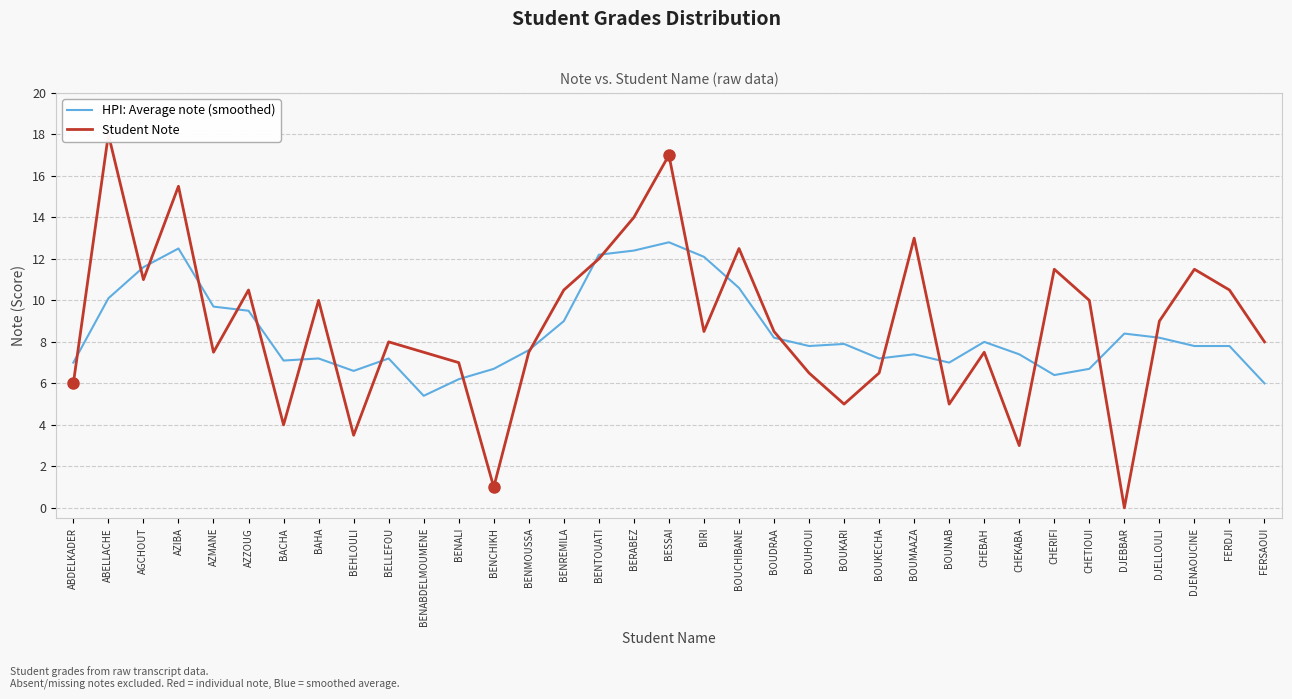

At which category is the sum across all series the highest?

BESSAI